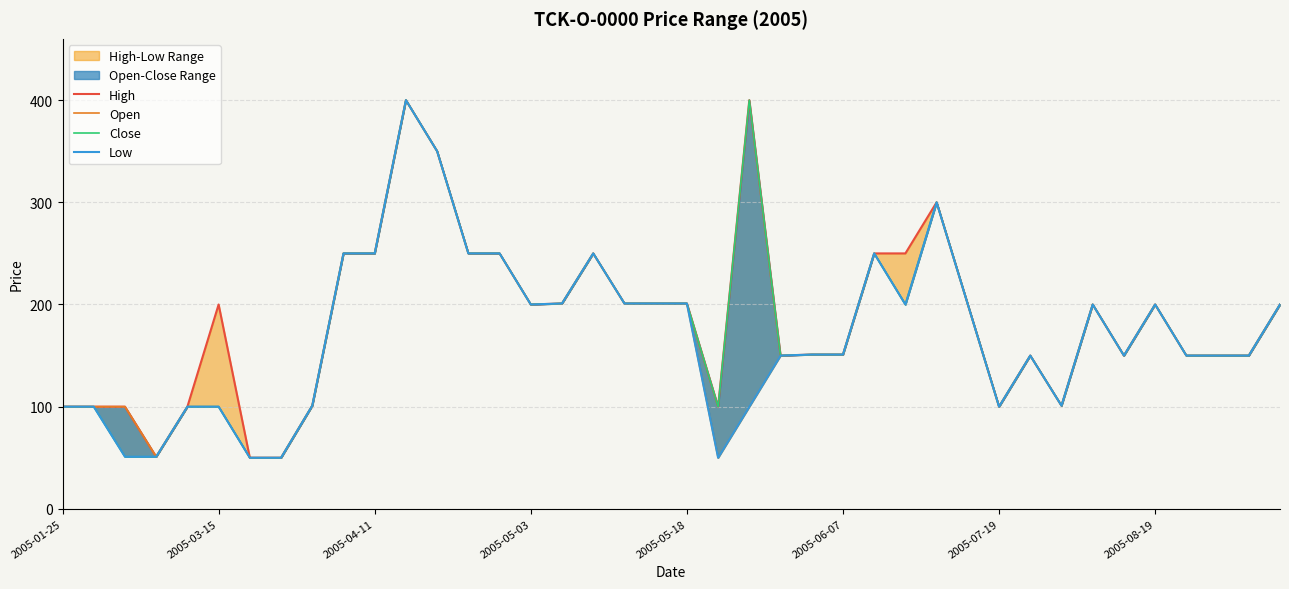

Reading left to right, extract all data points from this chart.

High: 100	100	100	51	100	200	50	50	101	250	250	400	350	250	250	200	201	250	201	201	201	100	400	150	151	151	250	250	300	200	100	150	101	200	150	200	150	150	150	200
Open: 100	100	100	51	100	100	50	50	101	250	250	400	350	250	250	200	201	250	201	201	201	50	100	150	151	151	250	200	300	200	100	150	101	200	150	200	150	150	150	200
Close: 100	100	51	51	100	100	50	50	101	250	250	400	350	250	250	200	201	250	201	201	201	100	400	150	151	151	250	200	300	200	100	150	101	200	150	200	150	150	150	200
Low: 100	100	51	51	100	100	50	50	101	250	250	400	350	250	250	200	201	250	201	201	201	50	100	150	151	151	250	200	300	200	100	150	101	200	150	200	150	150	150	200